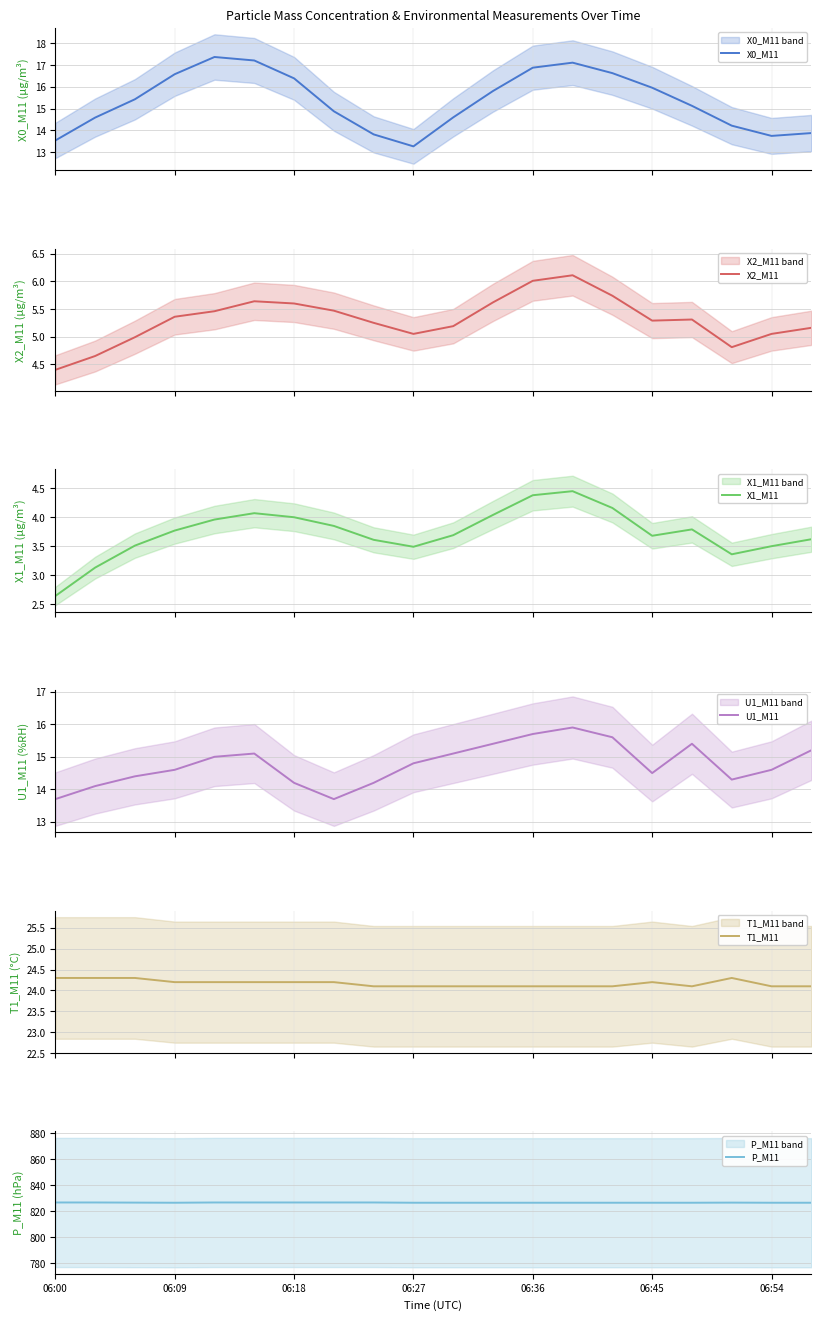

Rank the series by their maximum value, from lowest to highest.

X1_M11, X2_M11, U1_M11, X0_M11, T1_M11, P_M11